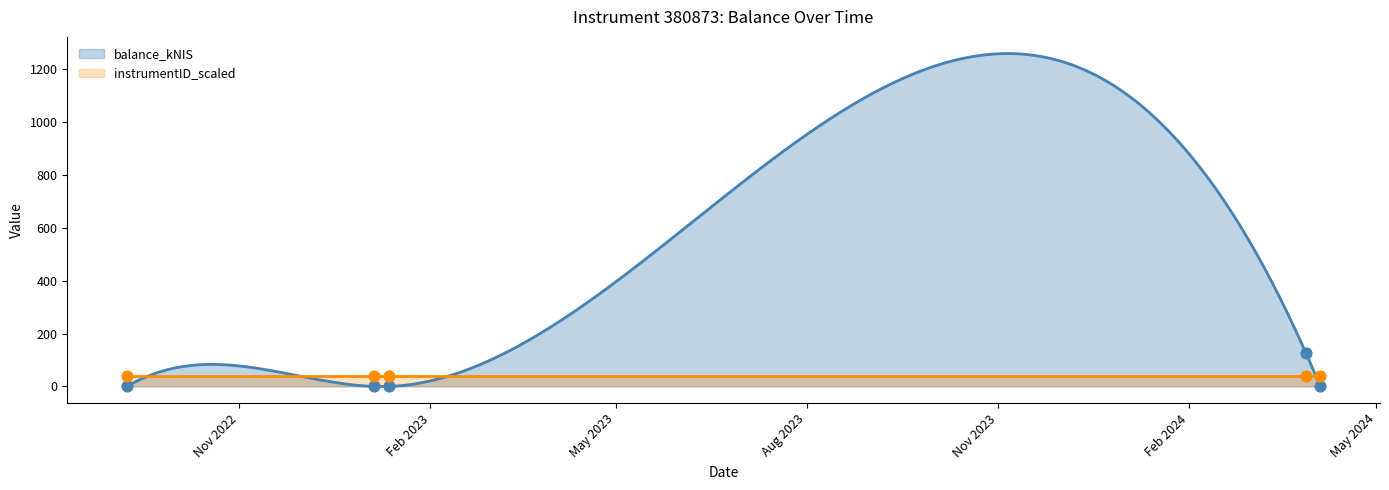

Which has a higher value, 2024-04-04 or 2023-01-05?

2024-04-04